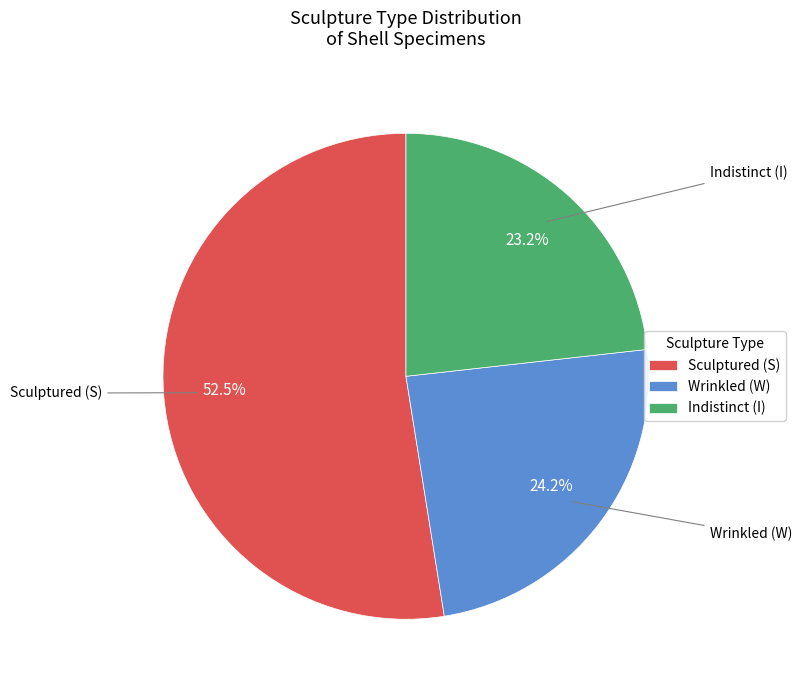

Which slice is the smallest?

Indistinct (I)